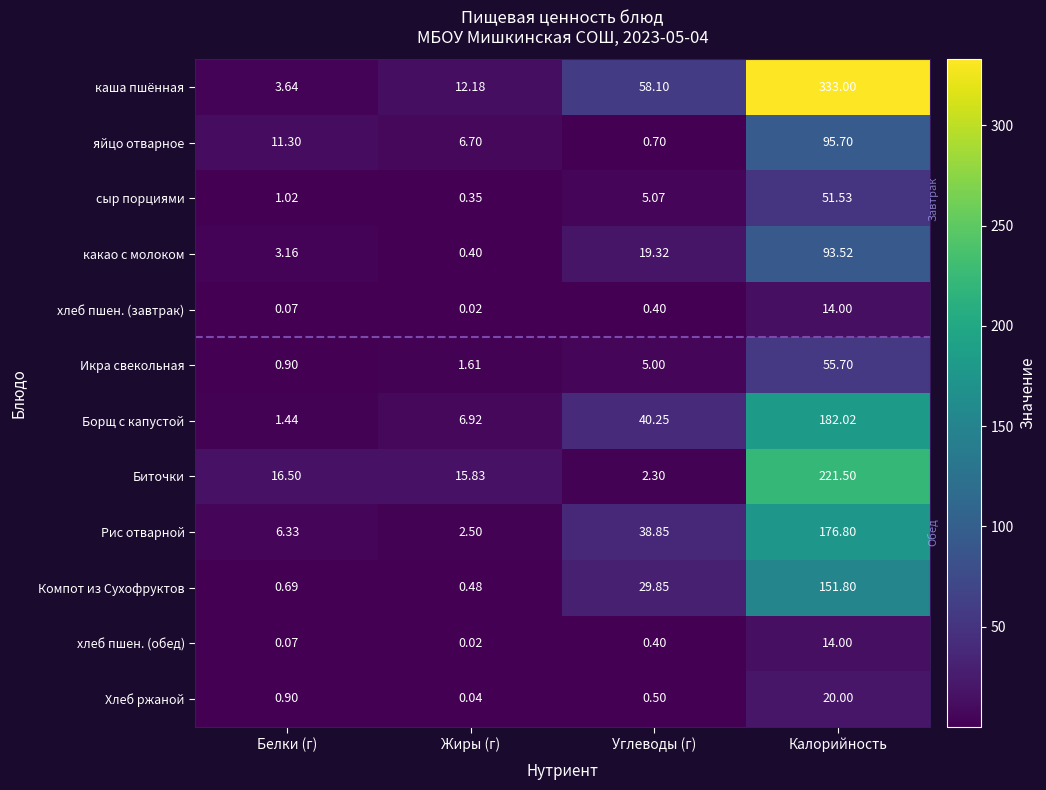

What is the total value across all series at Углеводы (г)?

200.7